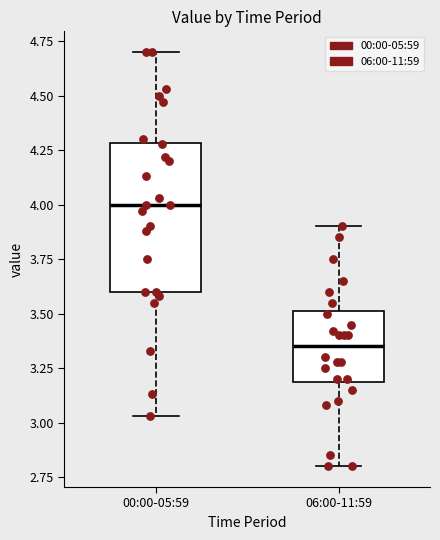

Reading left to right, transcribe this box plot: for each box, give where its median line is, the range the box spans, and where its two whiskers end, as read against the y-axis. The values are not printed on the chart, so give them approximately, as read against the axis.

00:00-05:59: median 4.00, box 3.60 to 4.30, whiskers 3.05 to 4.70
06:00-11:59: median 3.35, box 3.20 to 3.50, whiskers 2.80 to 3.90